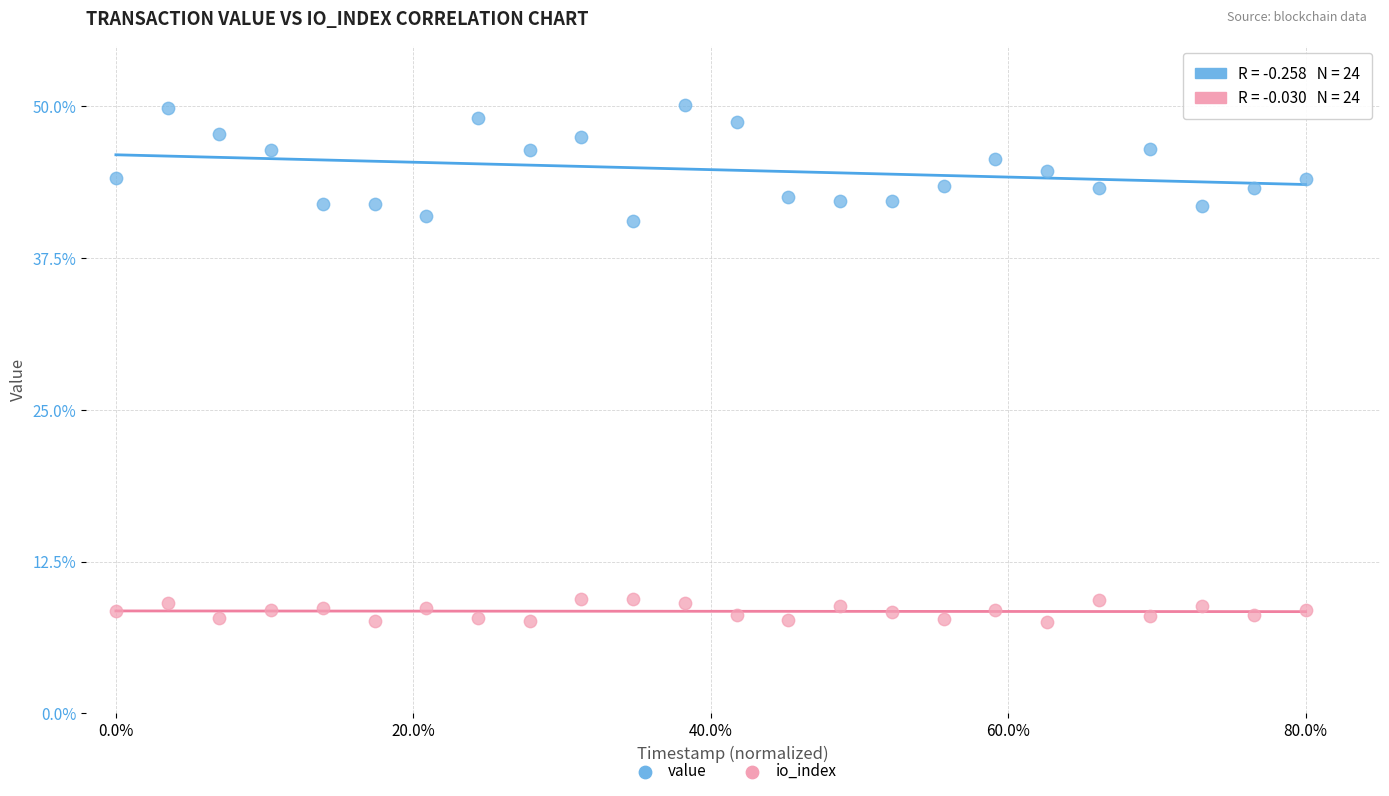

Across all data points, what is the range of Y values (max minus min)?

42.5